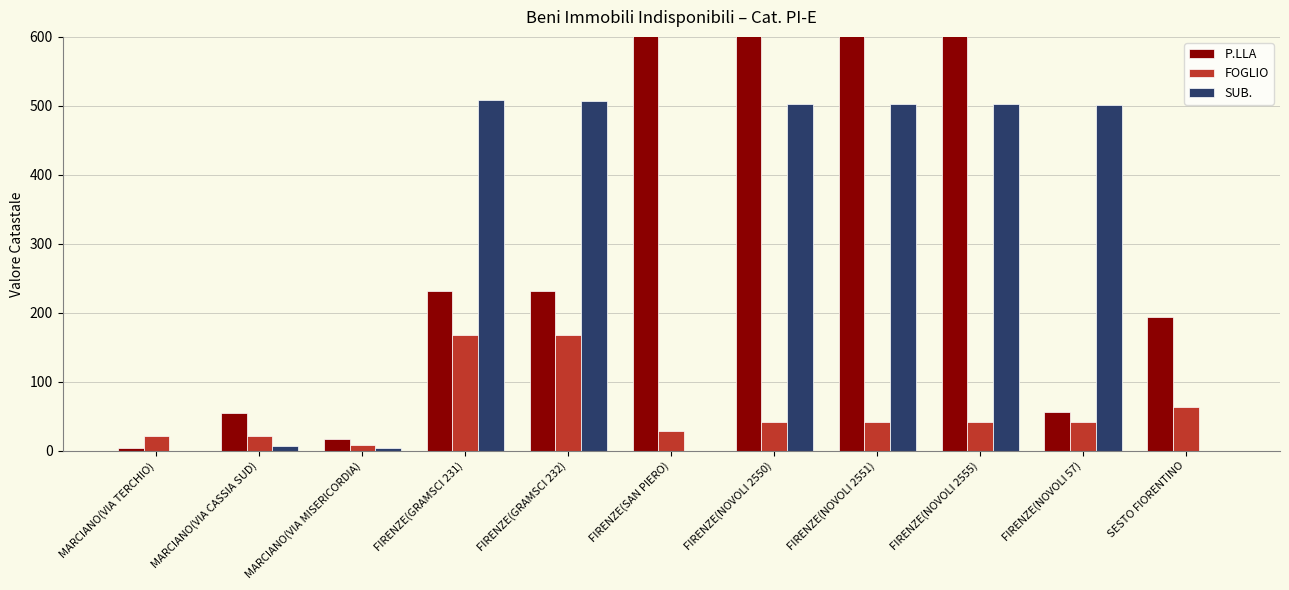

What is the greatest value displayed?

2555